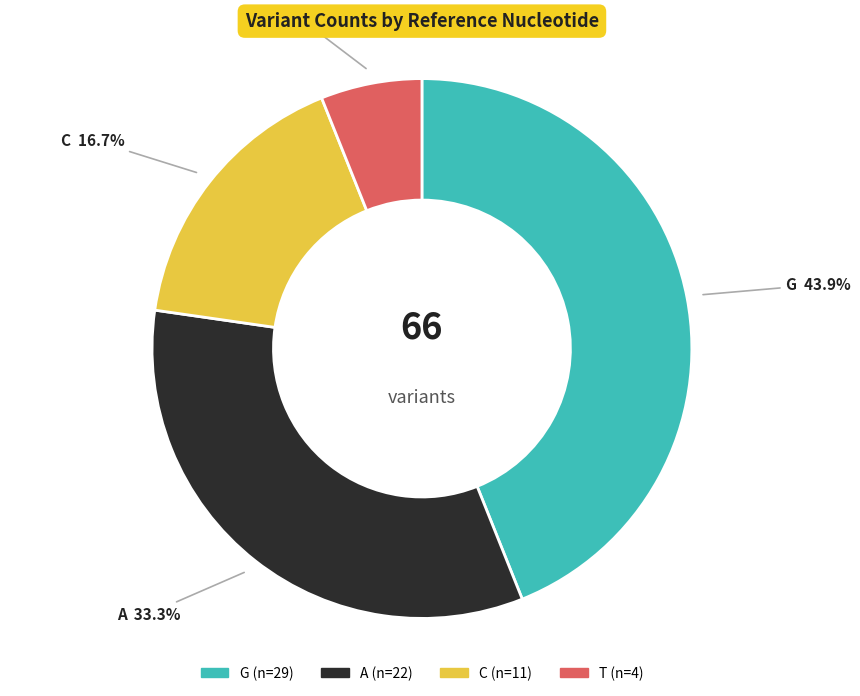

Which slice is the smallest?

T